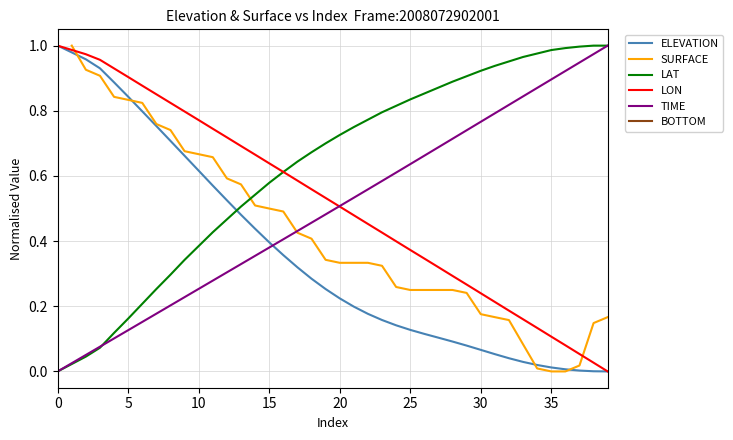

True or false: LAT has a value of 0.5 at 12.

True